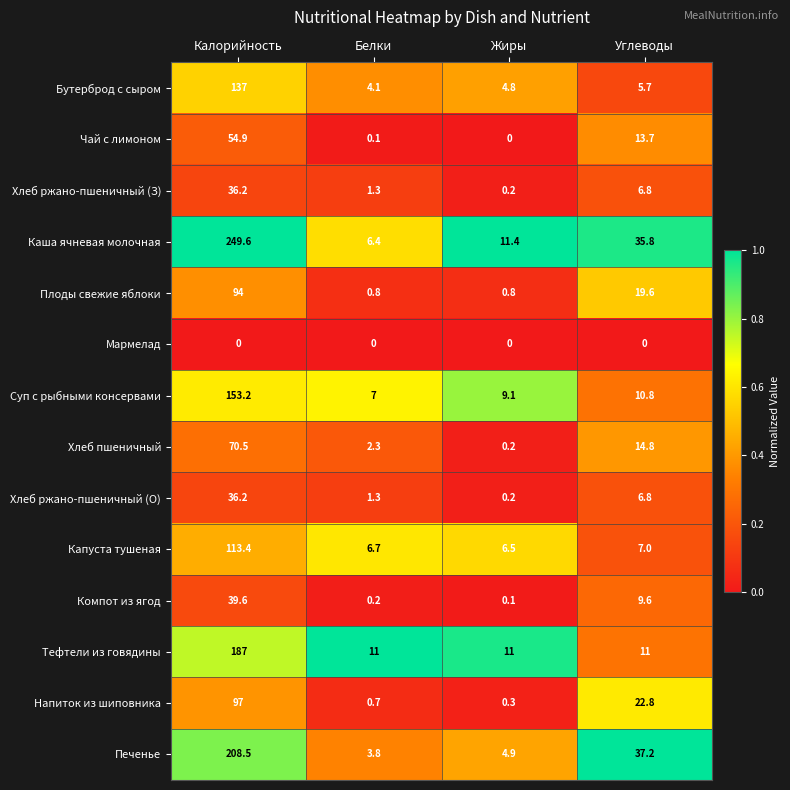

What is the sum of all Напиток из шиповника values?

120.8